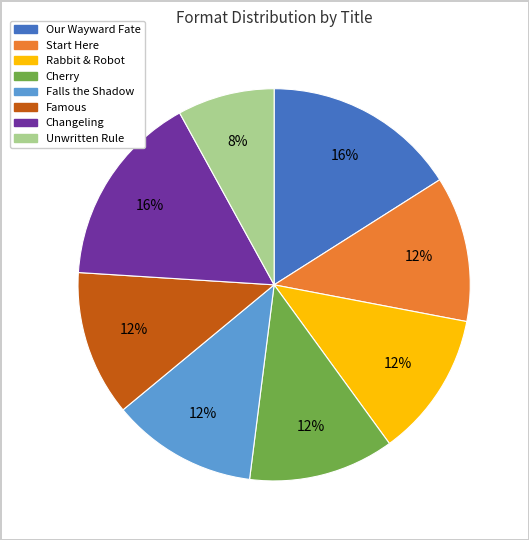

Which category has the smallest portion of the pie?

Unwritten Rule